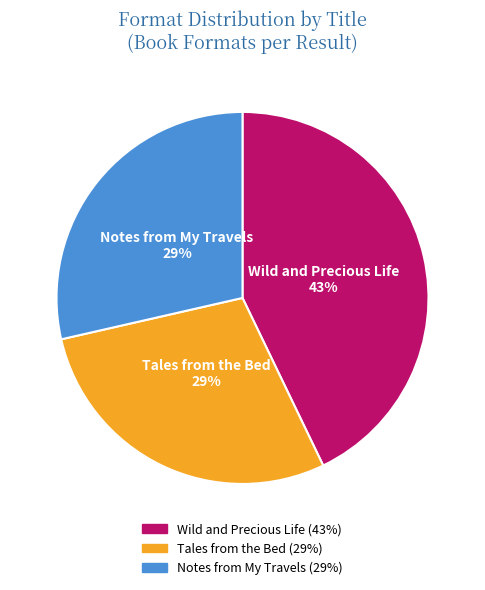

The Wild and Precious Life slice represents 51% of the pie. True or false?

False